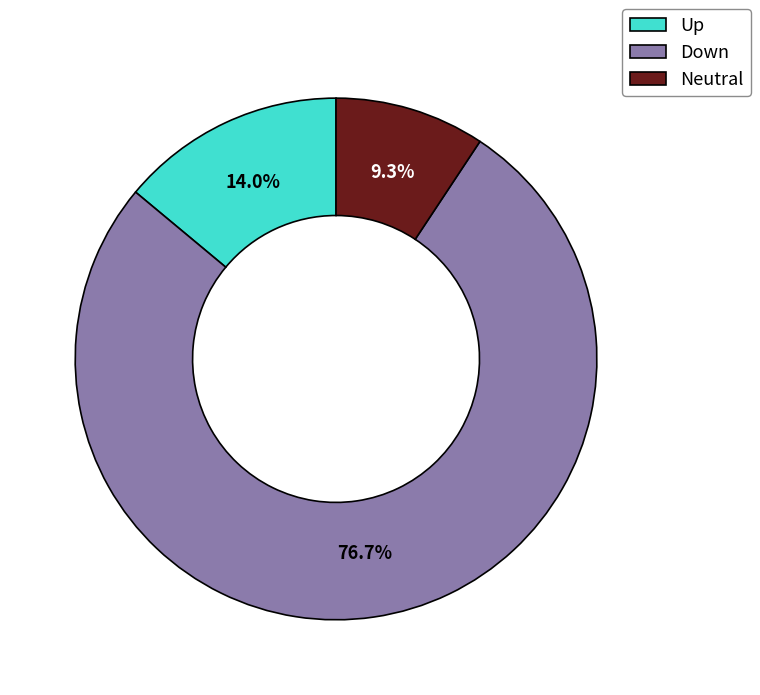

Rank the categories by value from lowest to highest.

Neutral, Up, Down